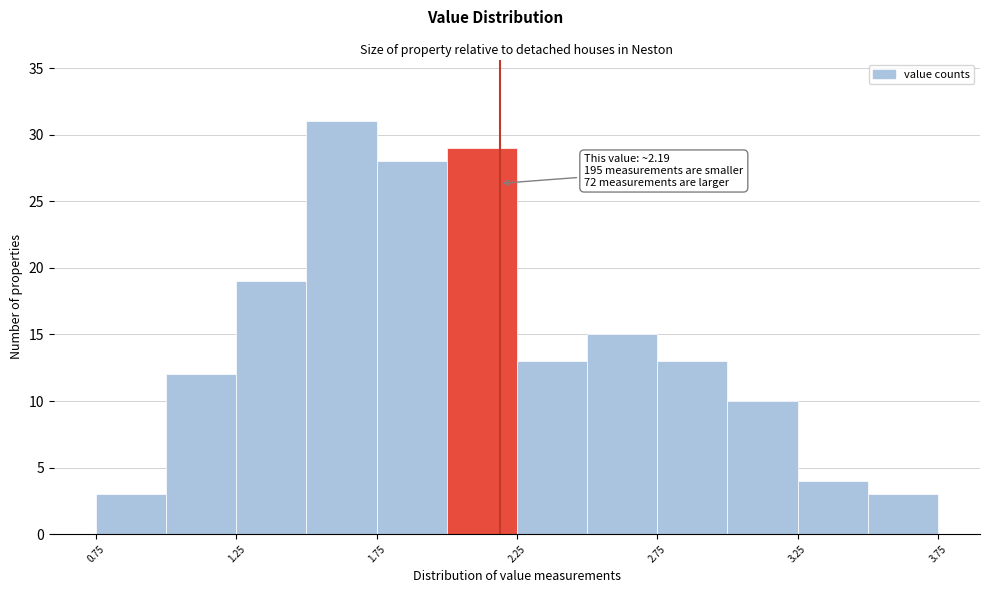

Over which range of the x-axis is the bar tallest?

1.50 to 1.75